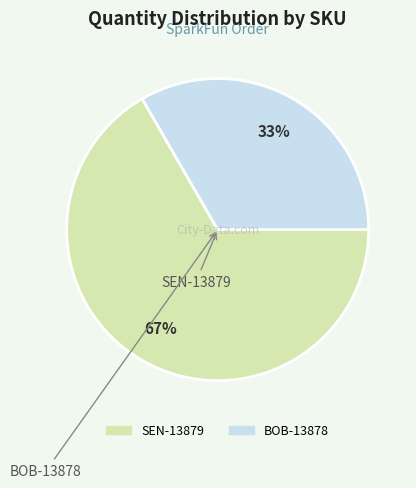

How many segments does this pie chart have?

2